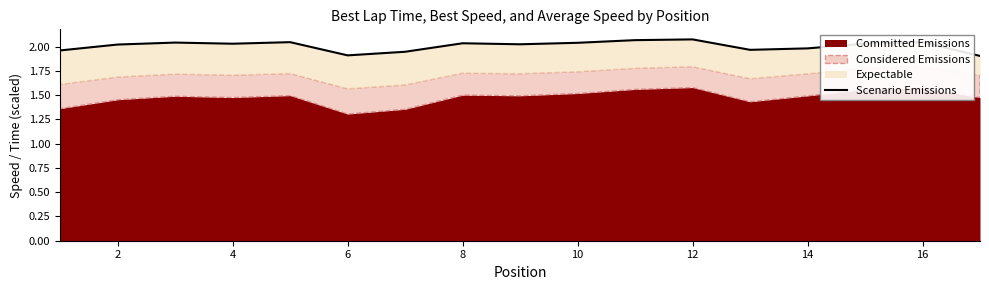

True or false: there are more than 0 points higher than both neighbors.

True